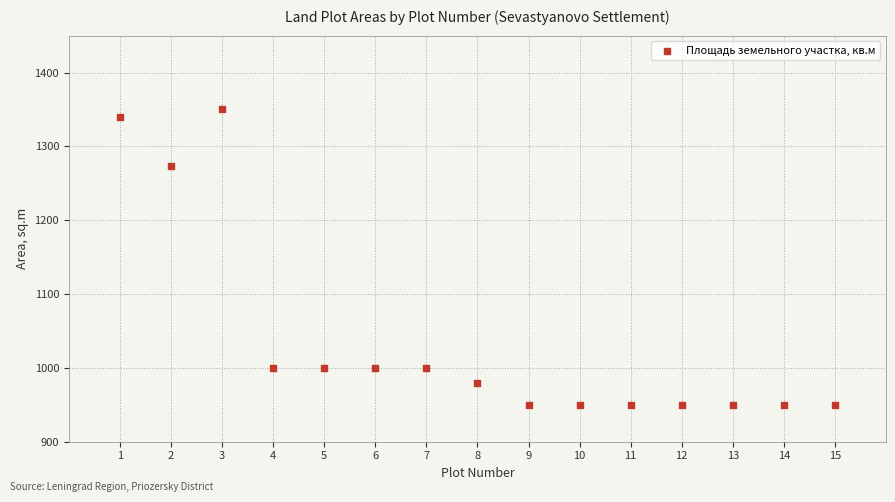

What is the range of X values (max minus min)?

14